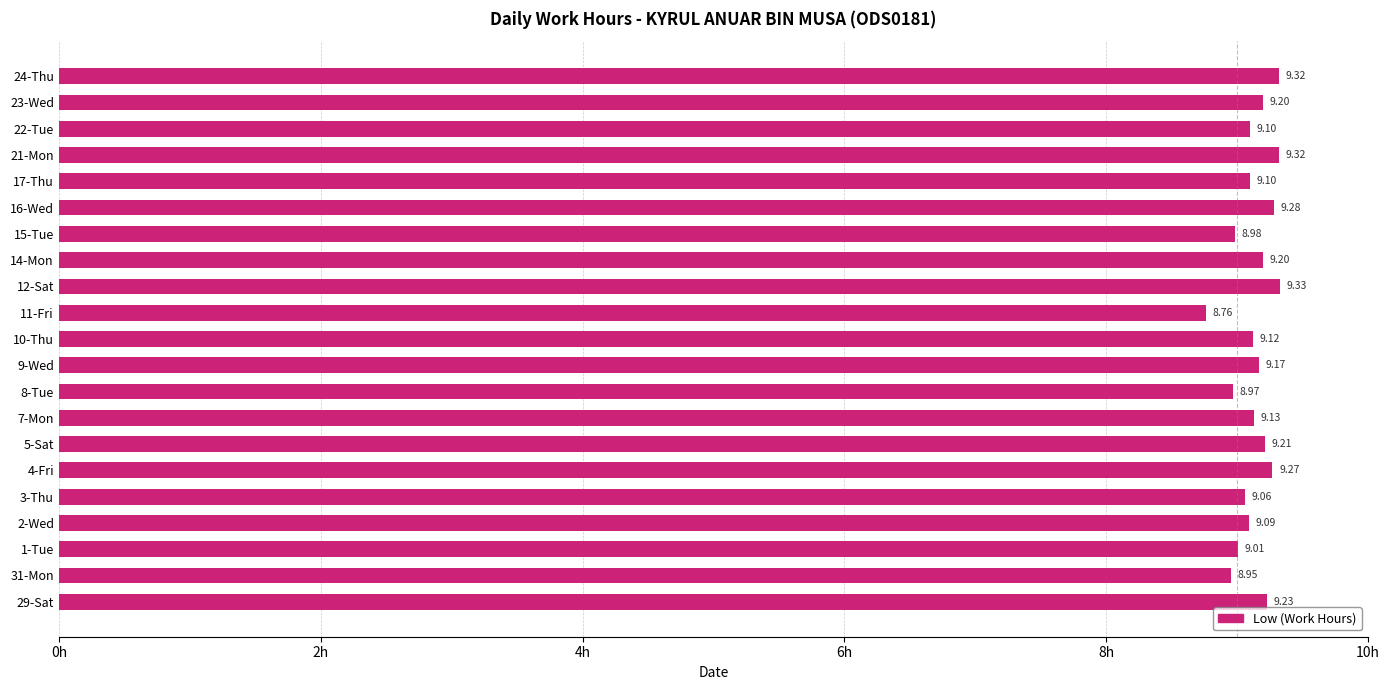

Approximately how many times larger is the value at 21-Mon compared to 7-Mon?

1.0